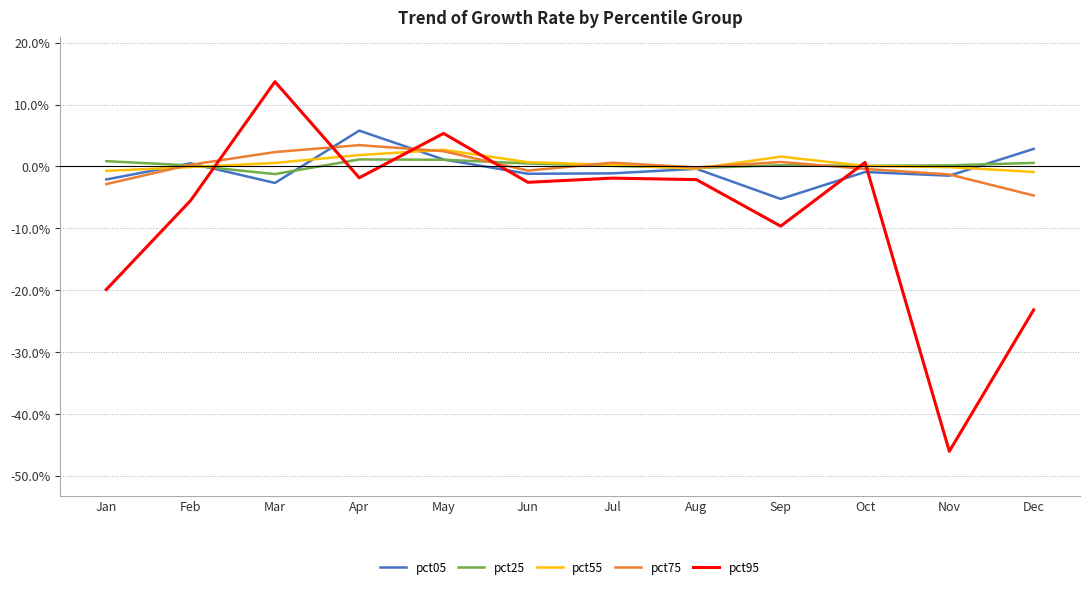

True or false: pct55 and pct75 cross at least once.

True